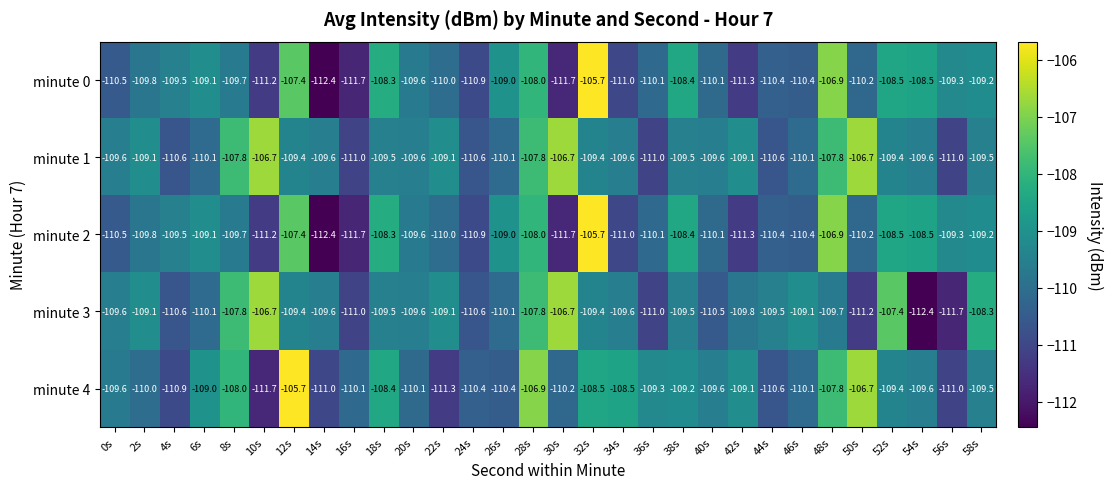

What is the difference between the highest and lowest values at 46s?

1.3